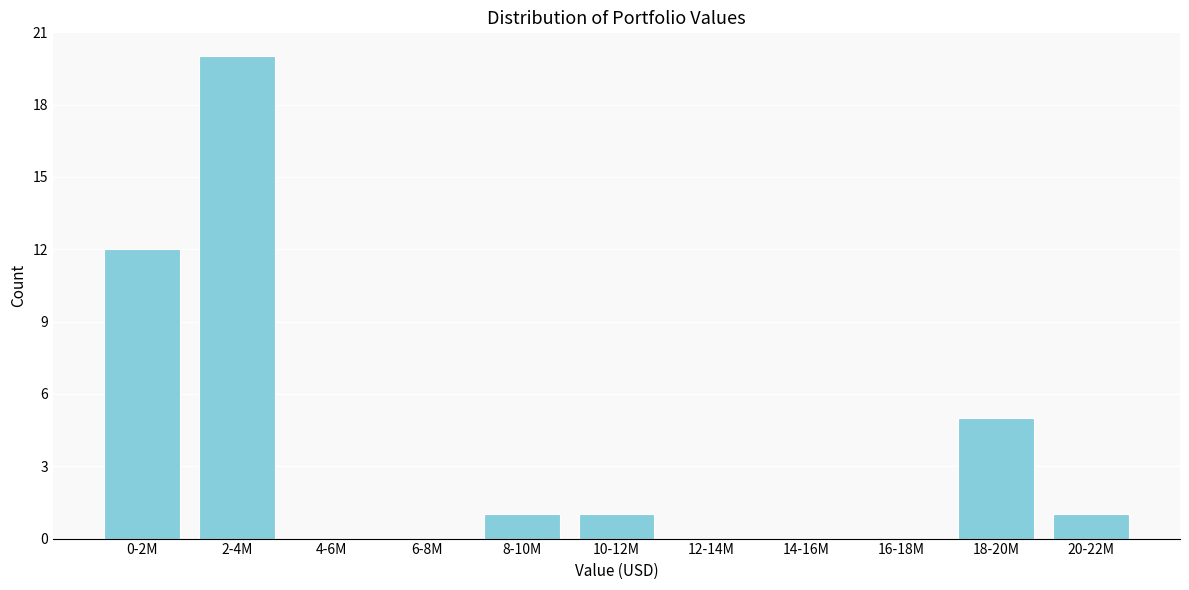

Reading right to left, what are all the values shown in this chart?

20-22M=1	18-20M=5	16-18M=0	14-16M=0	12-14M=0	10-12M=1	8-10M=1	6-8M=0	4-6M=0	2-4M=20	0-2M=12